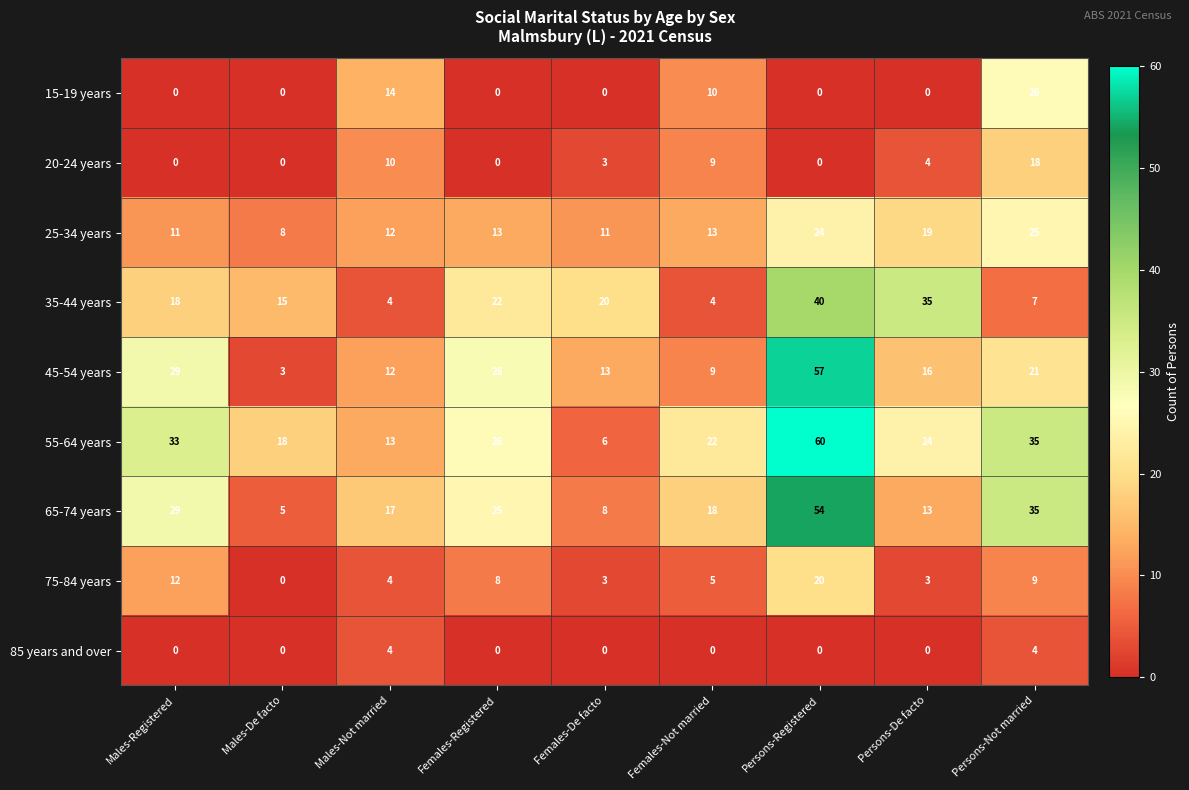

Between Males-De facto and Persons-Not married, which series saw the biggest shift?

65-74 years